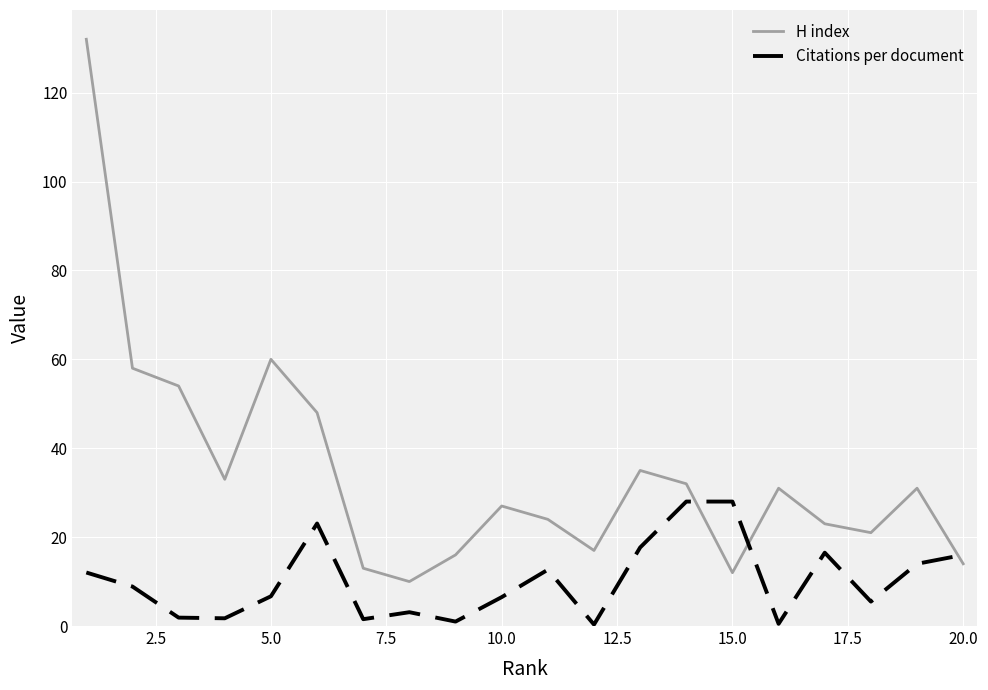

Which series has the largest total across all categories?

H index